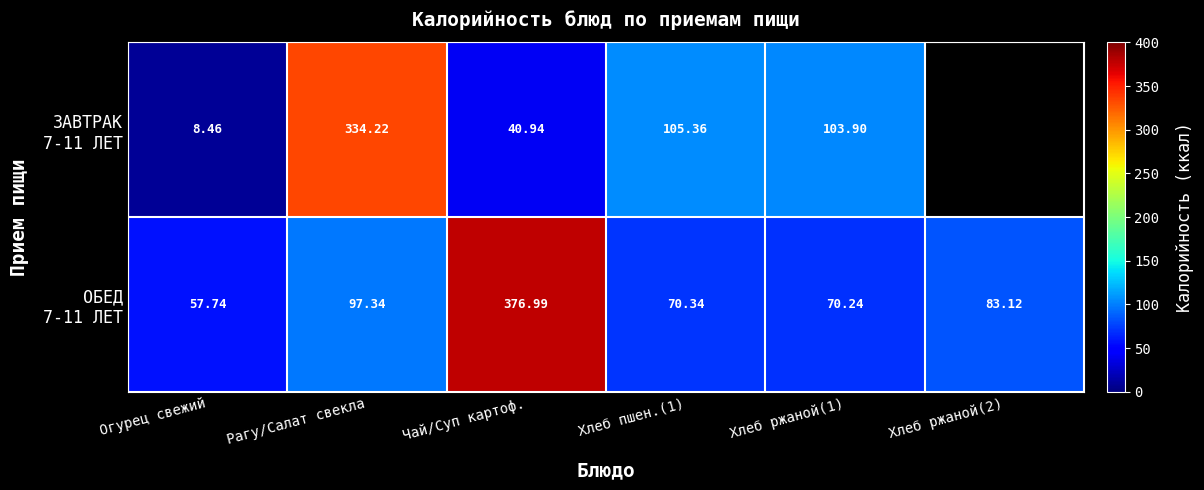

Which series has the largest range (max minus min)?

ЗАВТРАК 7-11 ЛЕТ